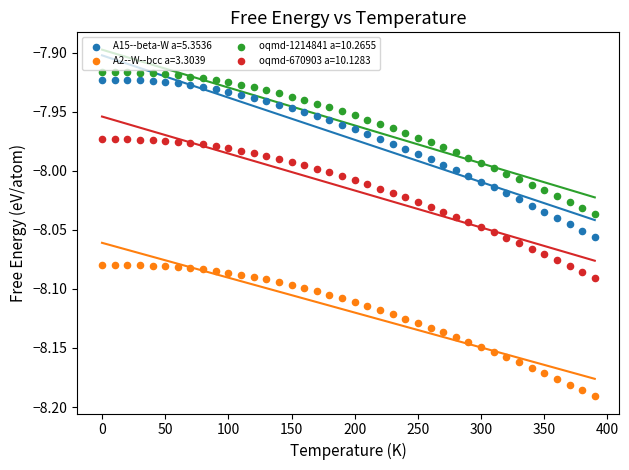

Across all data points, what is the range of X values (max minus min)?

390.0